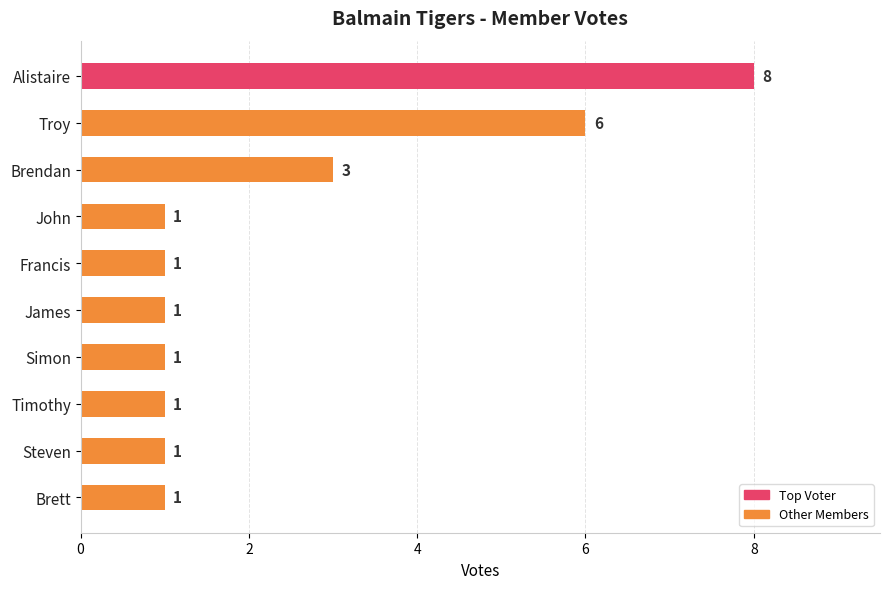

What is the greatest value displayed?

8